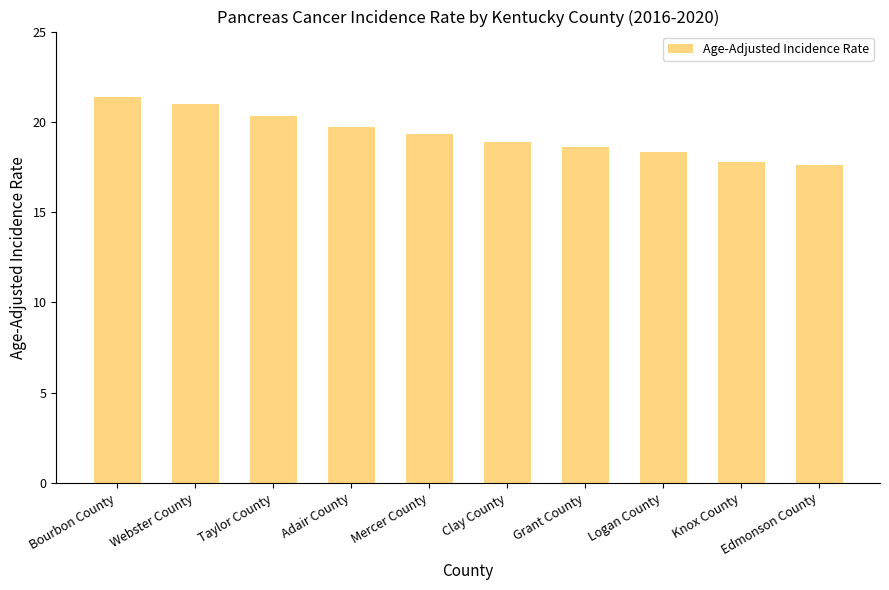

What position from the left is Logan County?

8